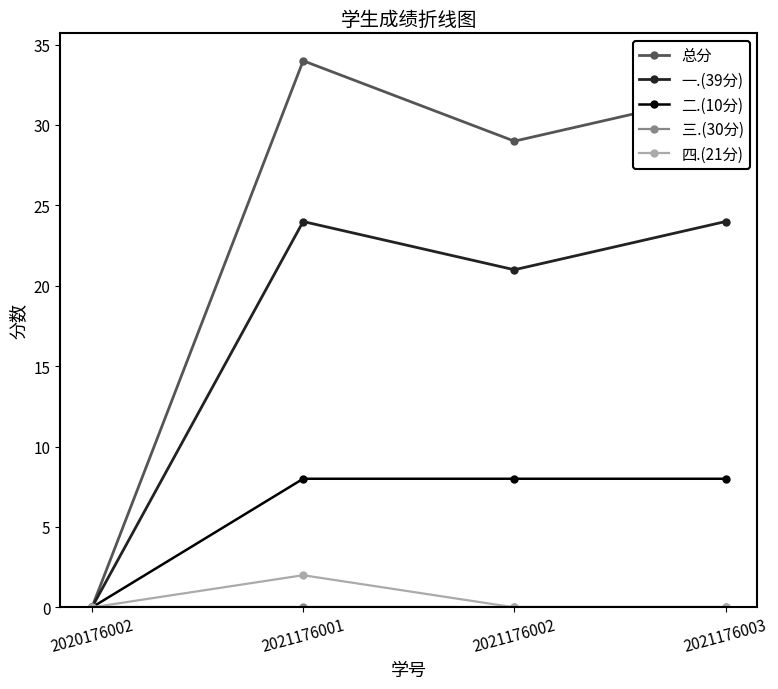

At how many categories does at least one series exceed 27?

3